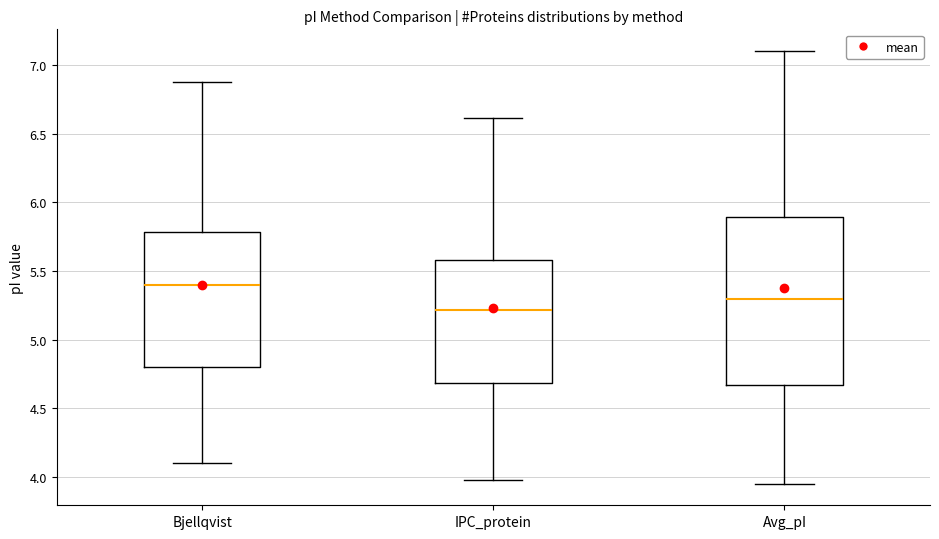

Which box's median line is the highest?

Bjellqvist